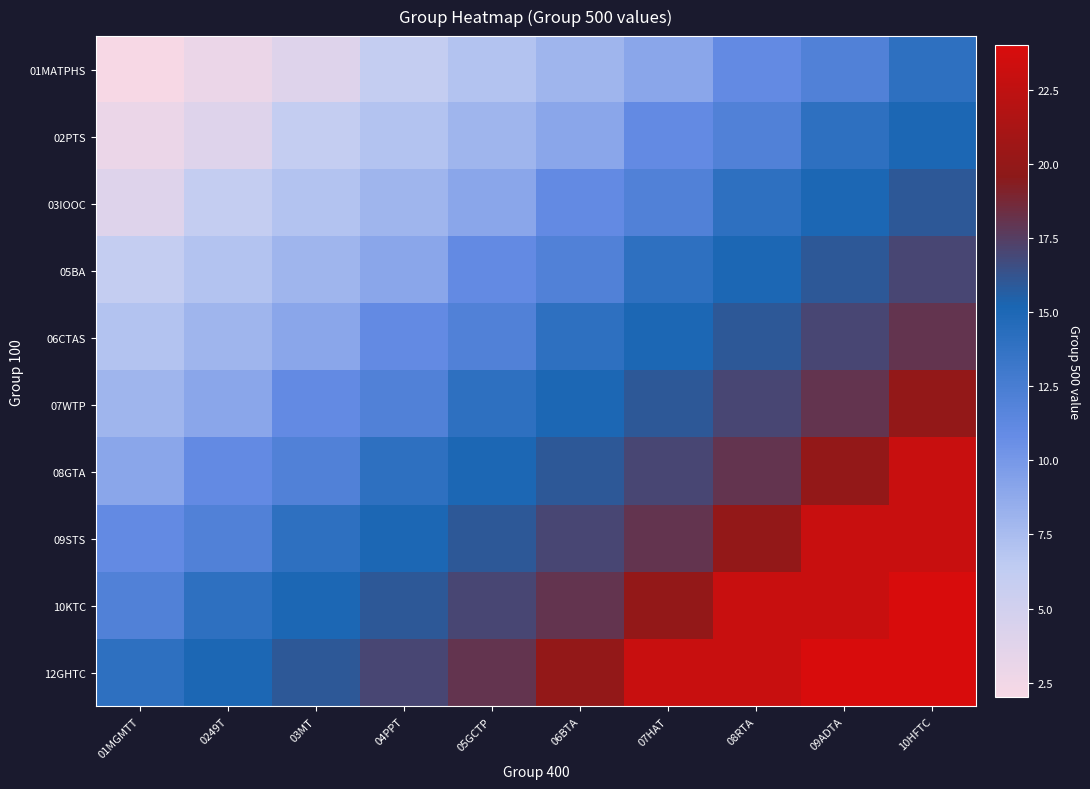

List the series in order of their peak value, lowest first.

01MATPHS, 02PTS, 03IOOC, 05BA, 06CTAS, 07WTP, 08GTA, 09STS, 10KTC, 12GHTC